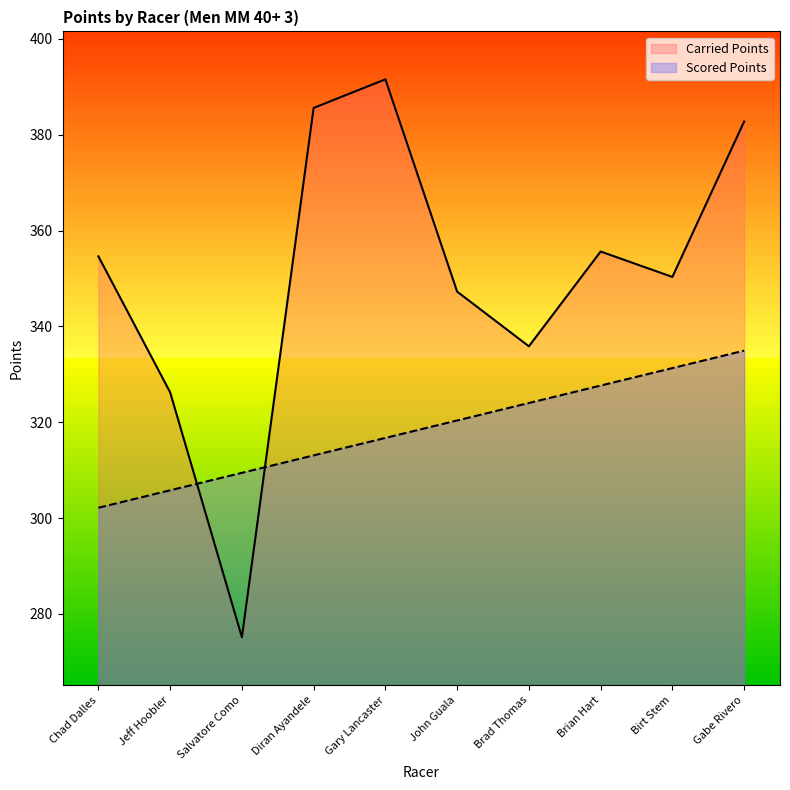

Which series has the largest total across all categories?

Carried Points